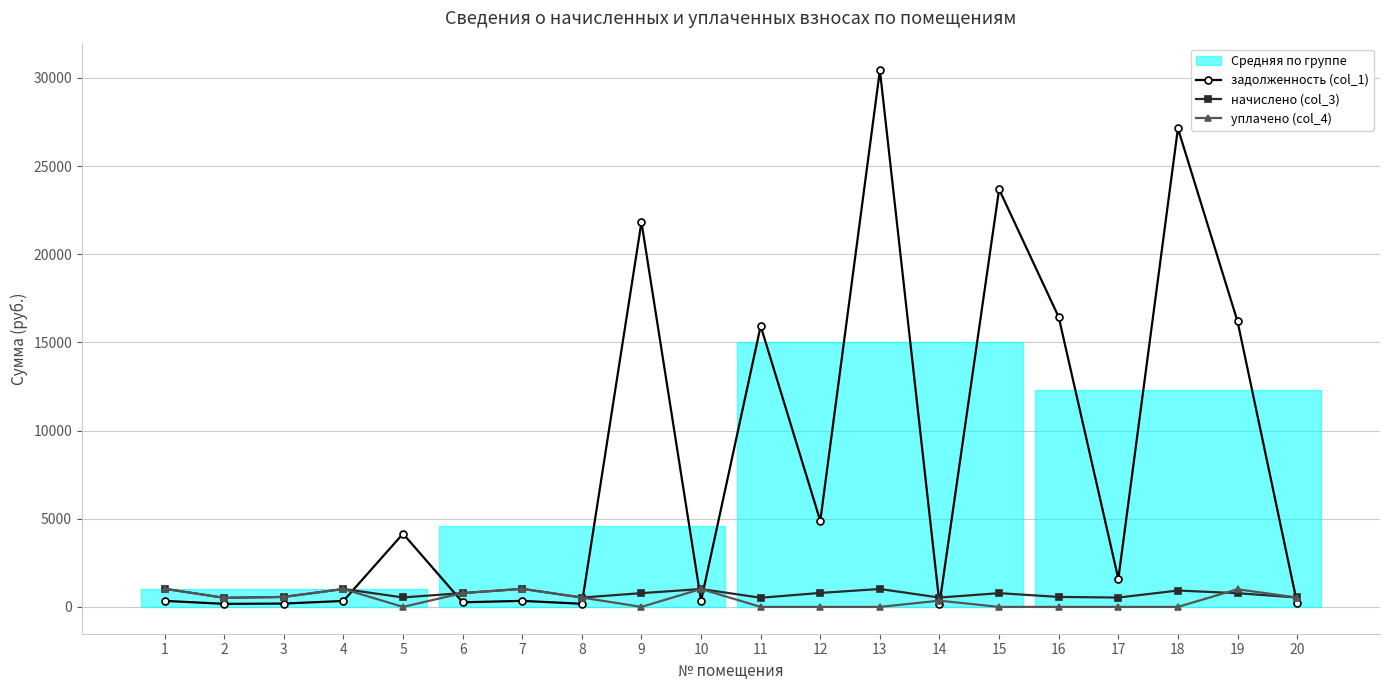

Which series ends up on top after the final intersection of задолженность (col_1) and уплачено (col_4)?

уплачено (col_4)